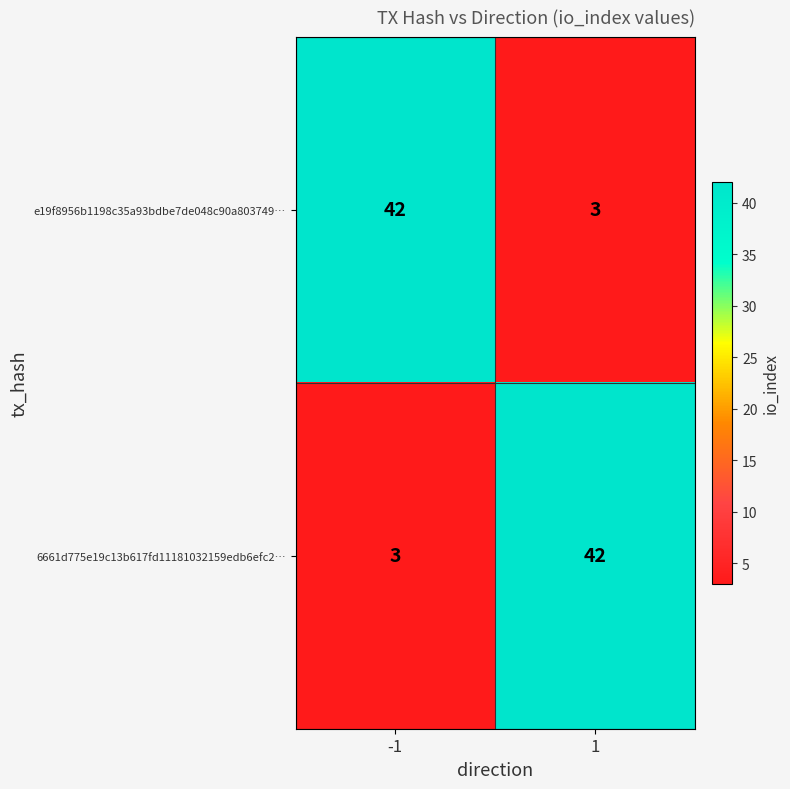

Is the value of e19f8956b1198c35a93bdbe7de048c90a803749… at -1 greater than the value of 6661d775e19c13b617fd11181032159edb6efc2… at -1?

Yes